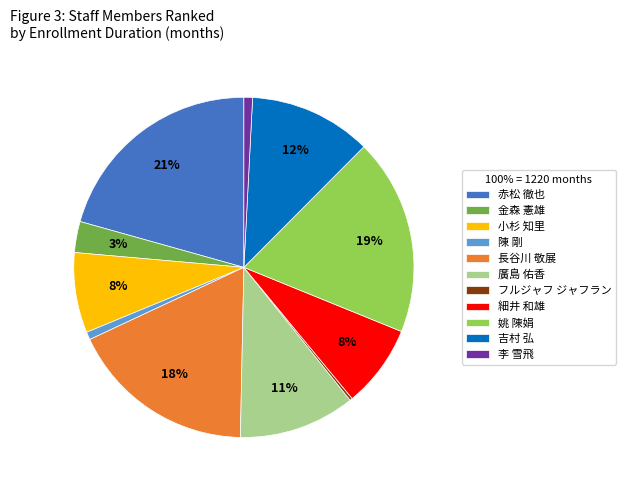

Does 赤松 徹也 account for over 50% of the chart?

No